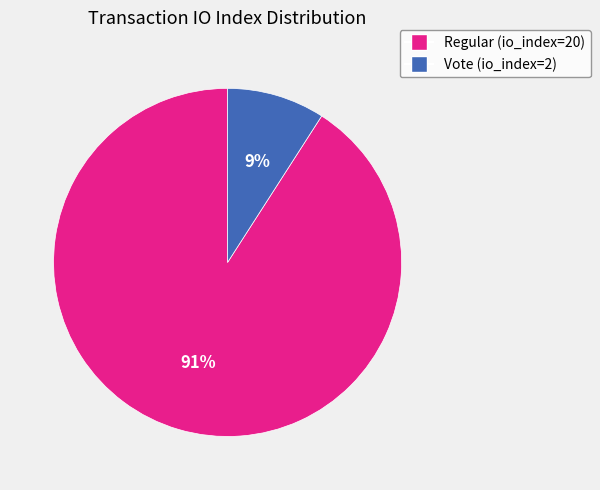

Which category has the smallest portion of the pie?

Vote (io_index=2)